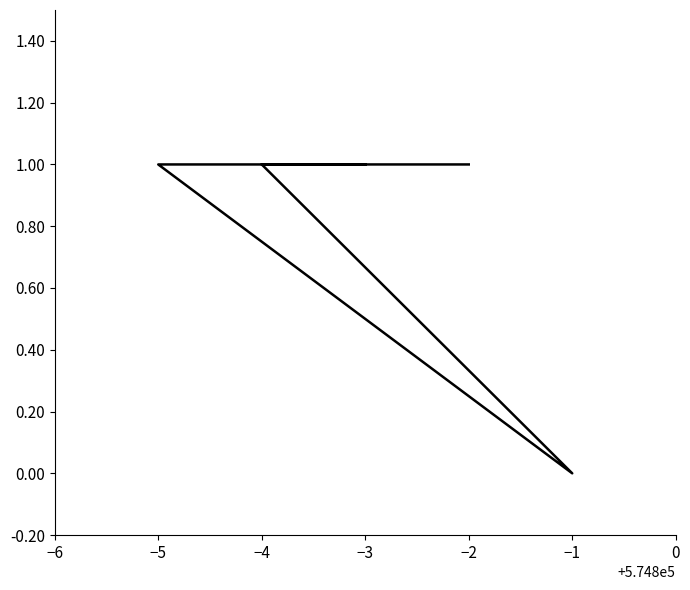

Which label corresponds to the smallest value in the chart?

−1